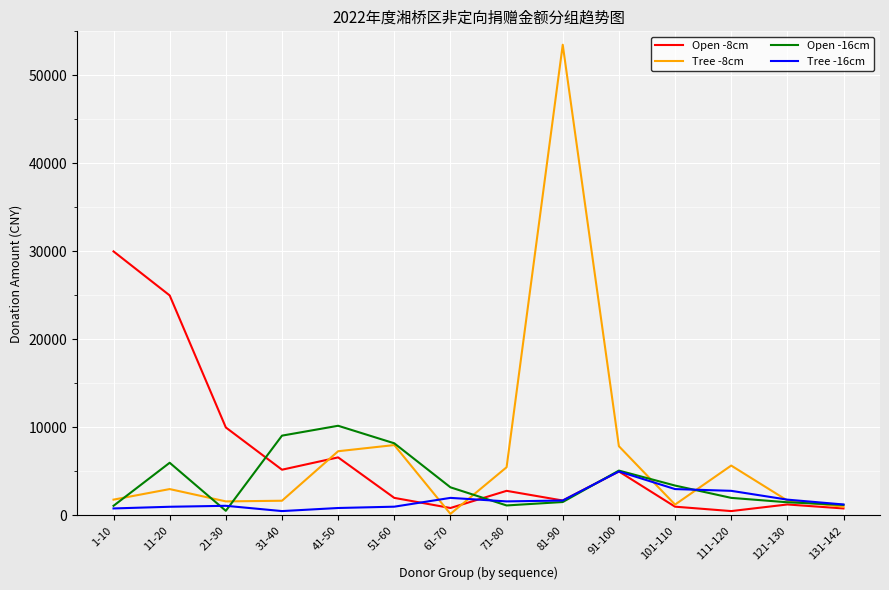

How many lines are shown in the chart?

4